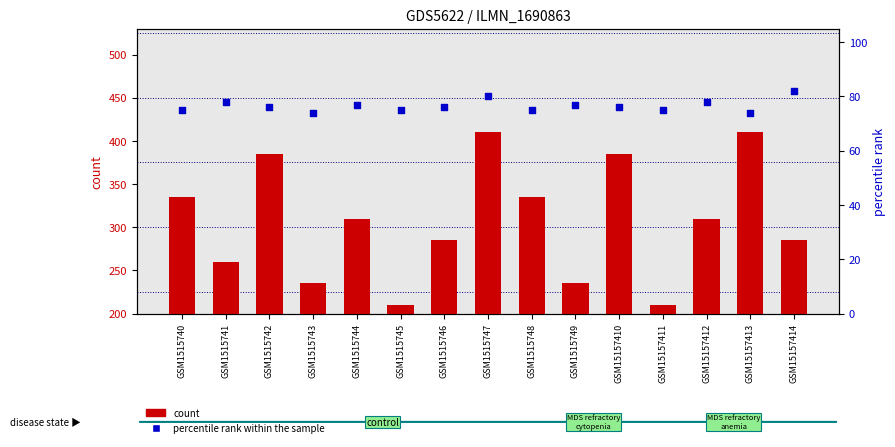

What is the total value across all series at GSM1515748?

410